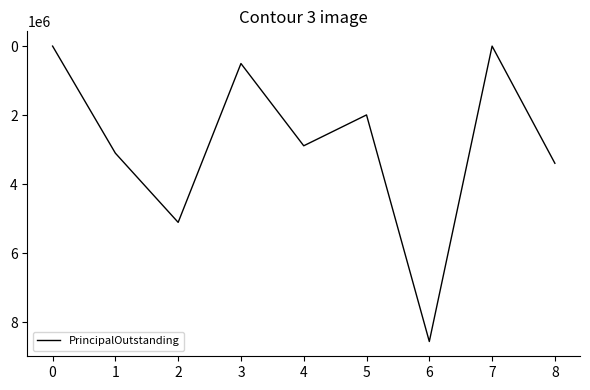

What is the difference between the maximum and minimum values?

8564000